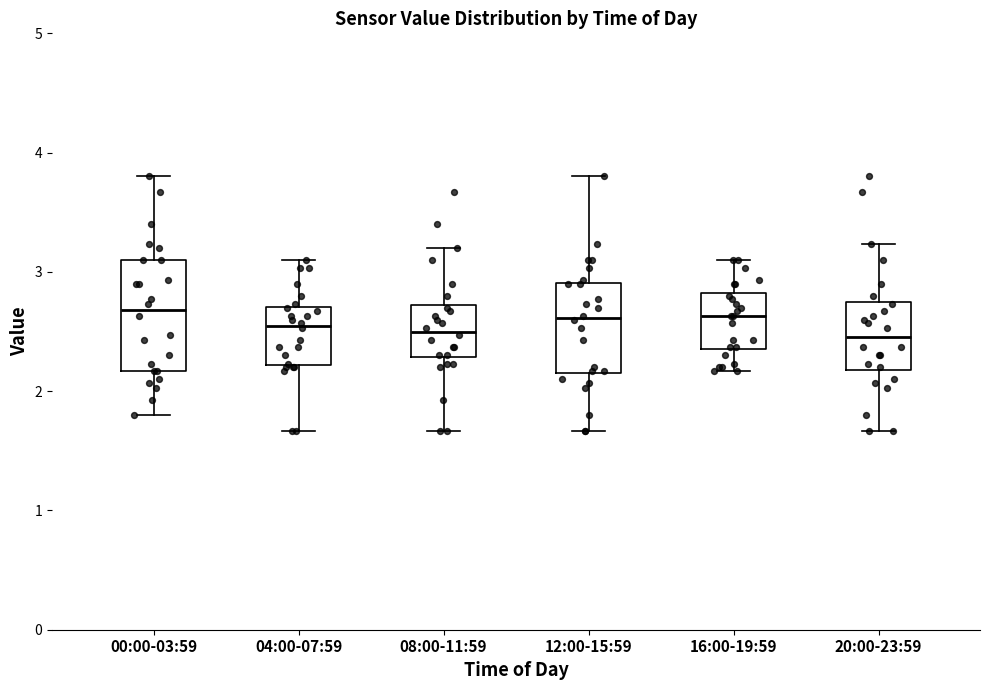

Which box is the tallest, from its lower edge to its upper edge?

00:00-03:59